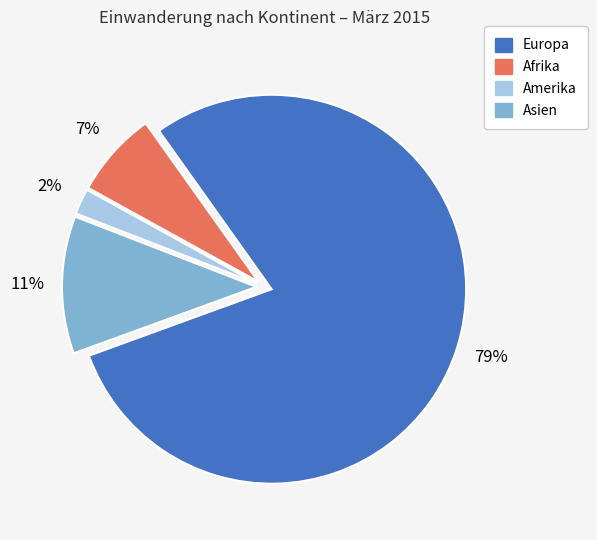

To the nearest percent, what is the average slice percentage?

25%